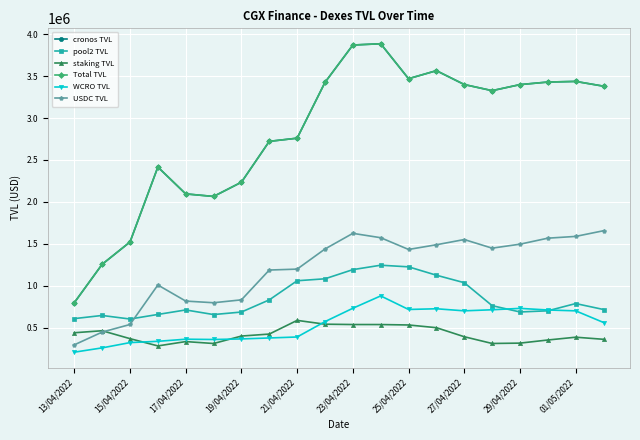

In pool2 TVL, how many points are lower than both neighbors (excluding endpoints)?

3